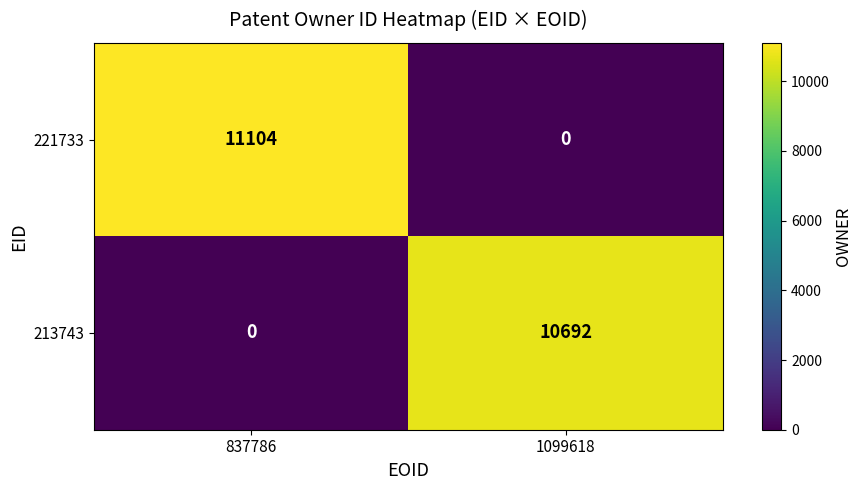

Which series has the widest spread of values?

221733